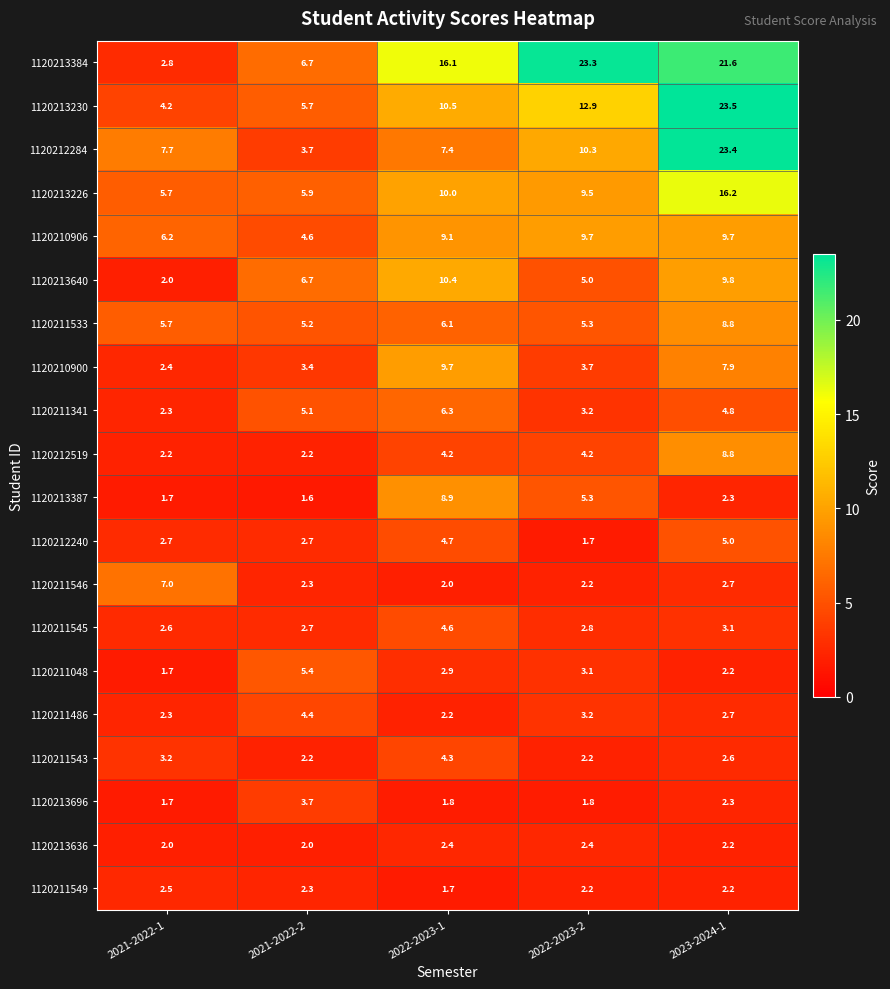

Is it true that 1120213226 equals 5.8 at 2022-2023-2?

False